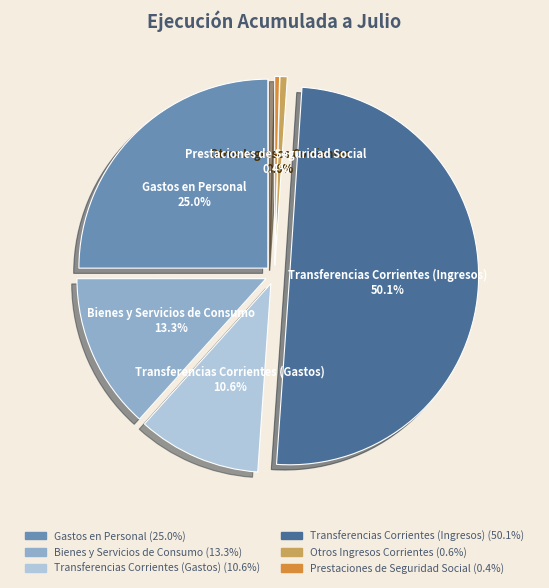

How many segments does this pie chart have?

6